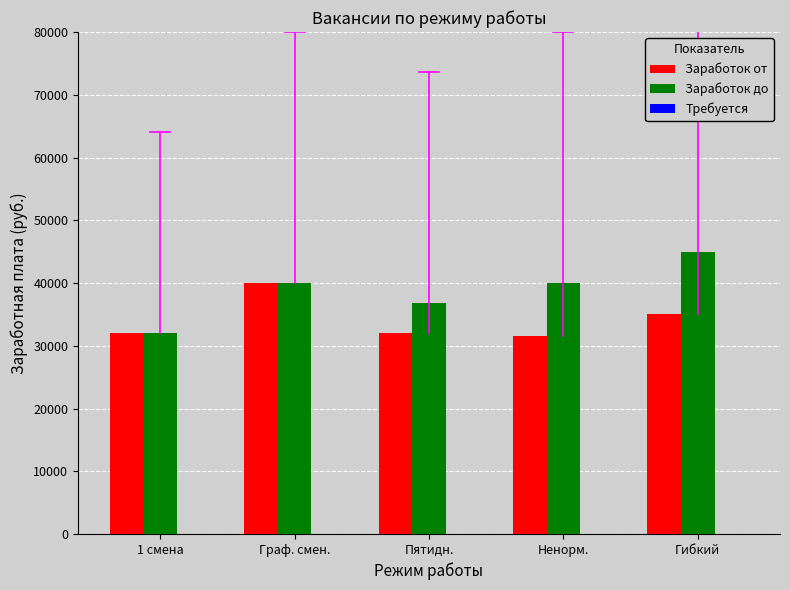

What is the total value across all series at Граф. смен.?

80015